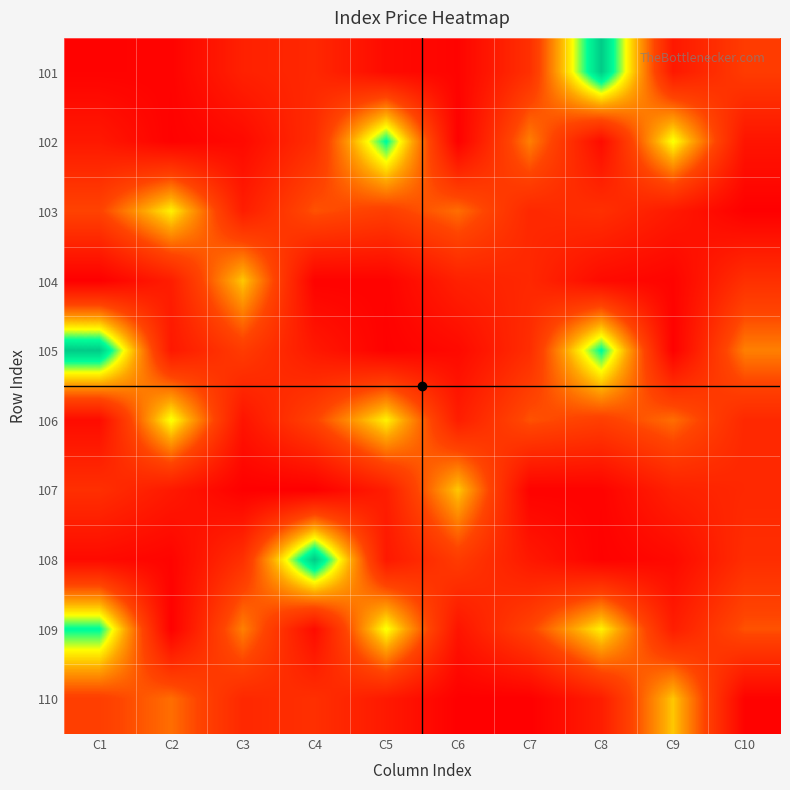

What is the spread (max minus min) of values at C8?

7798